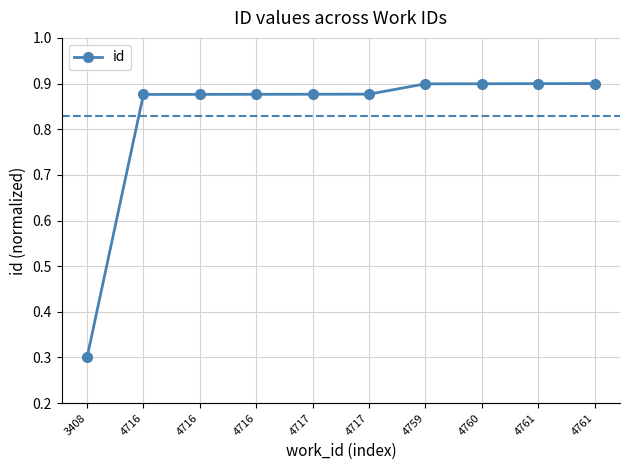

Is it true that the value at 3408 is 0.5?

False